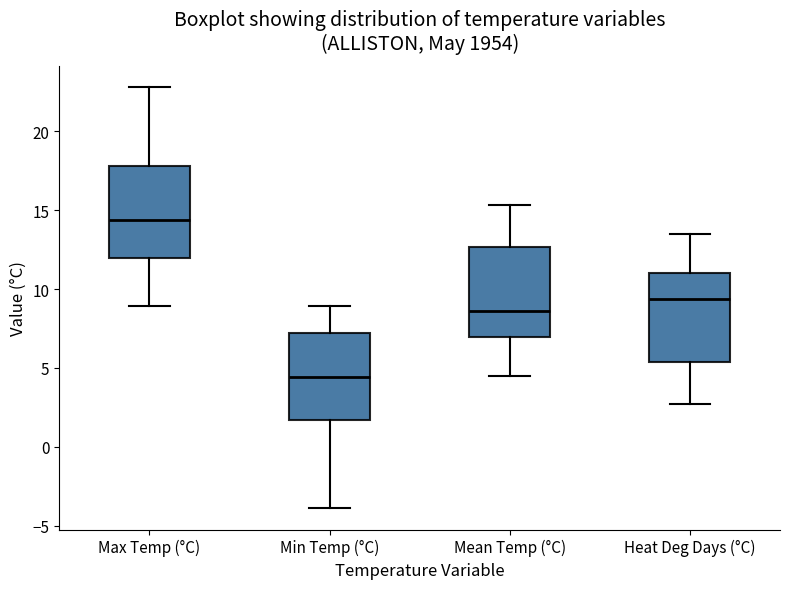

Which box has the lowest median line?

Min Temp (°C)